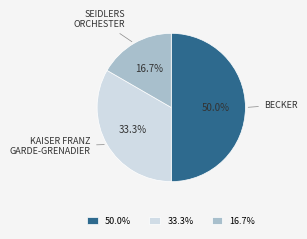

Rank the categories by value from lowest to highest.

16.7%, 33.3%, 50.0%